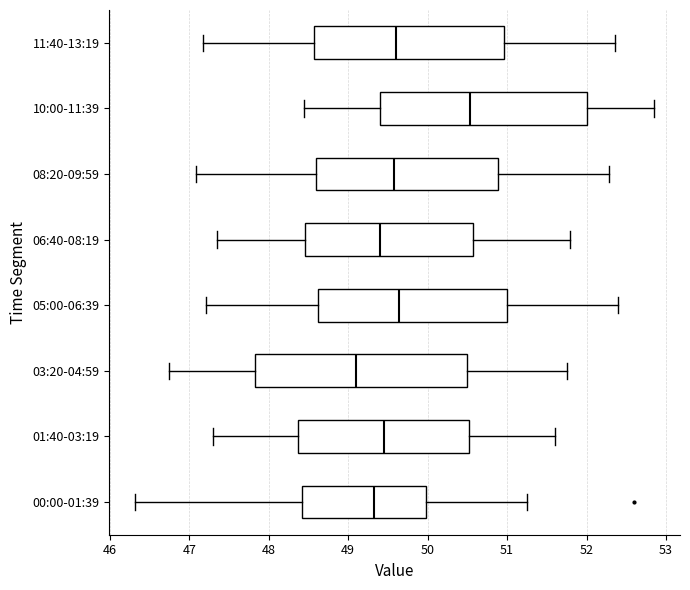

Where is the right edge of the box for 06:40-08:19 on the x-axis? The values are not printed on the chart, so give them approximately, as read against the axis.

50.6